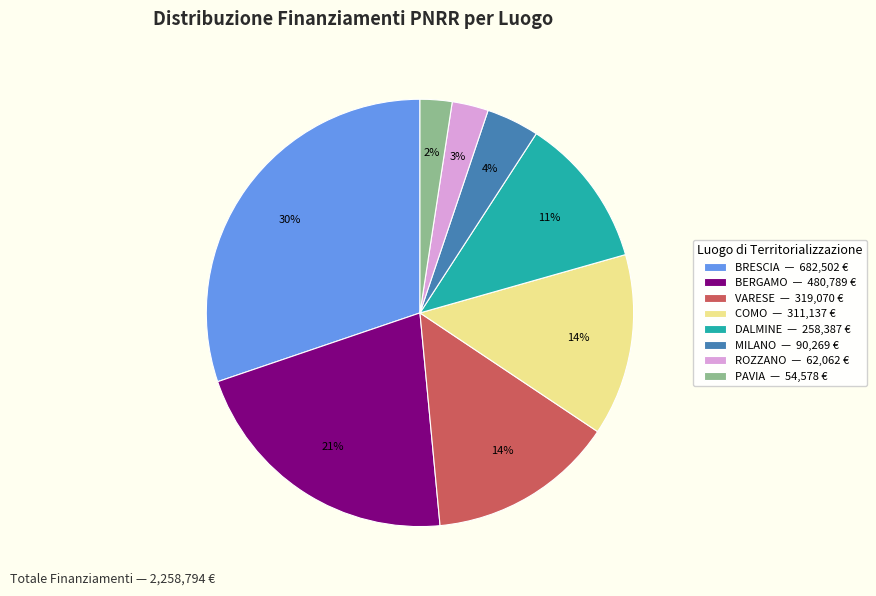

Which category has the biggest portion of the pie?

BRESCIA — 682,502 €